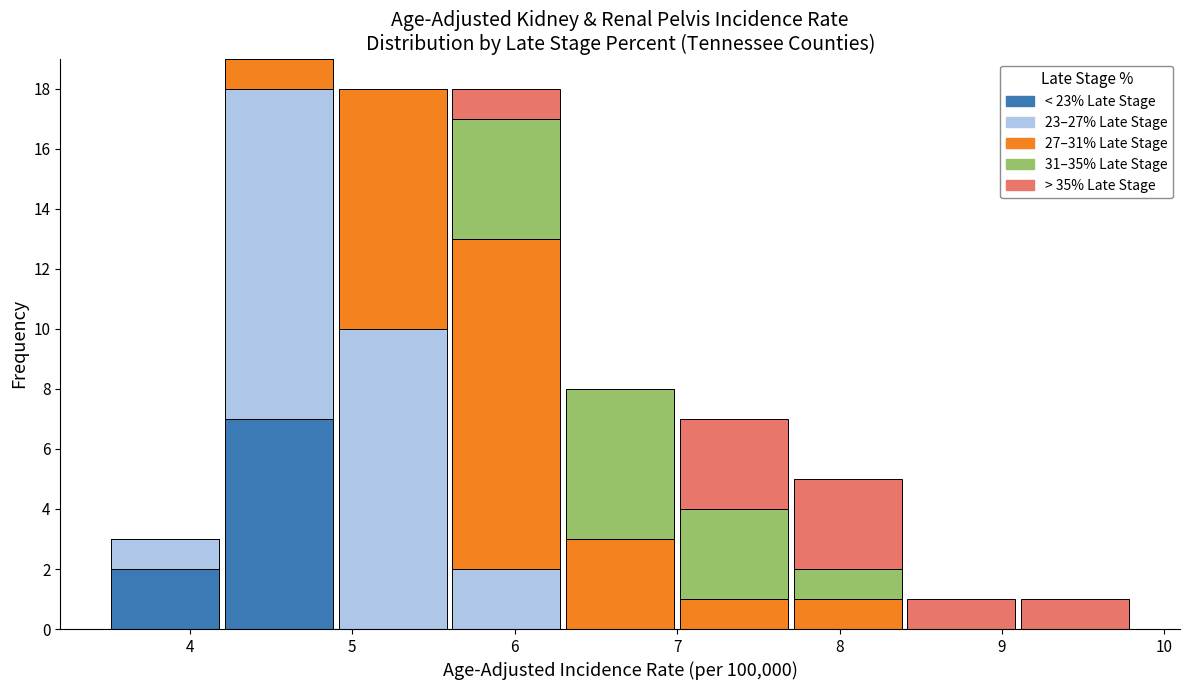

What is the total height of the stacked bar covering 8.4 to 9.1 on the x-axis? The values are not printed on the chart, so give them approximately, as read against the axis.

1